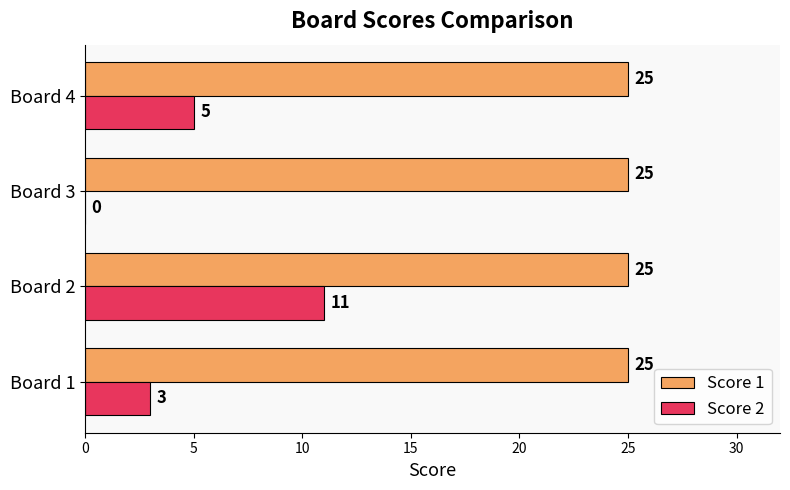

What is the sum of all Score 1 values?

100